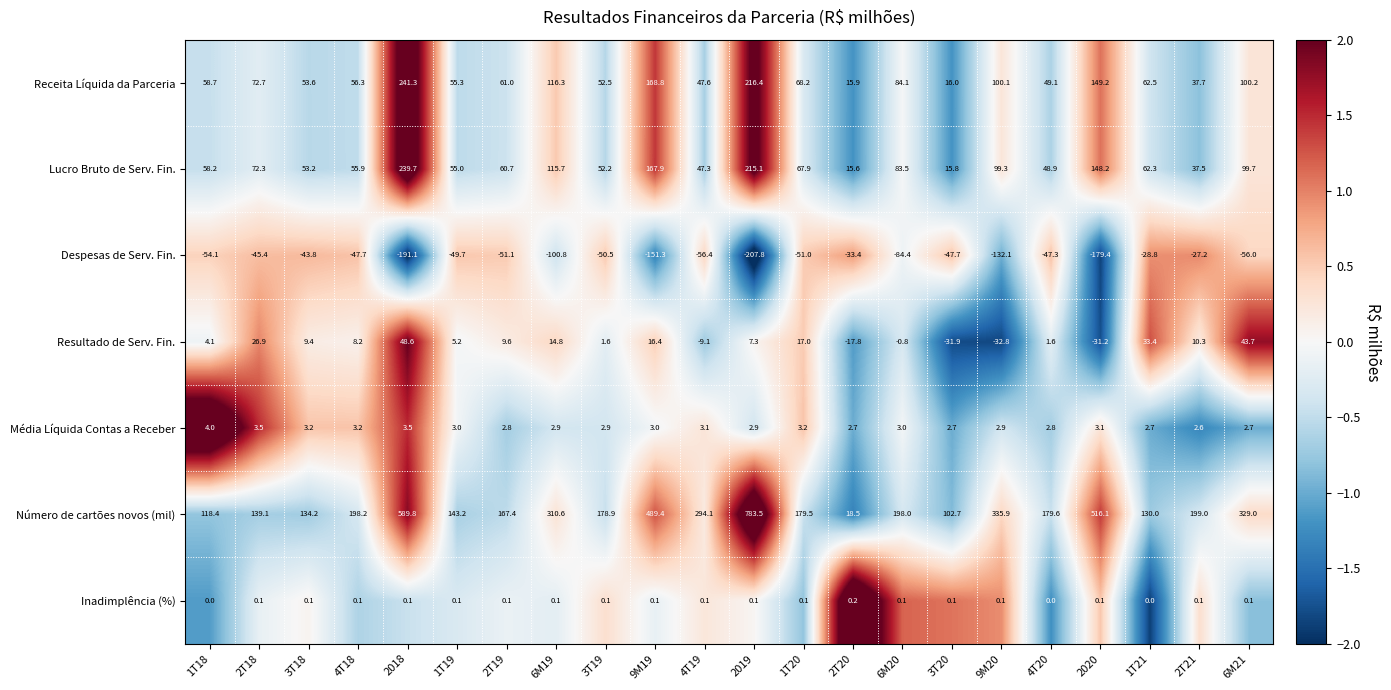

What is the greatest value displayed?

783.5